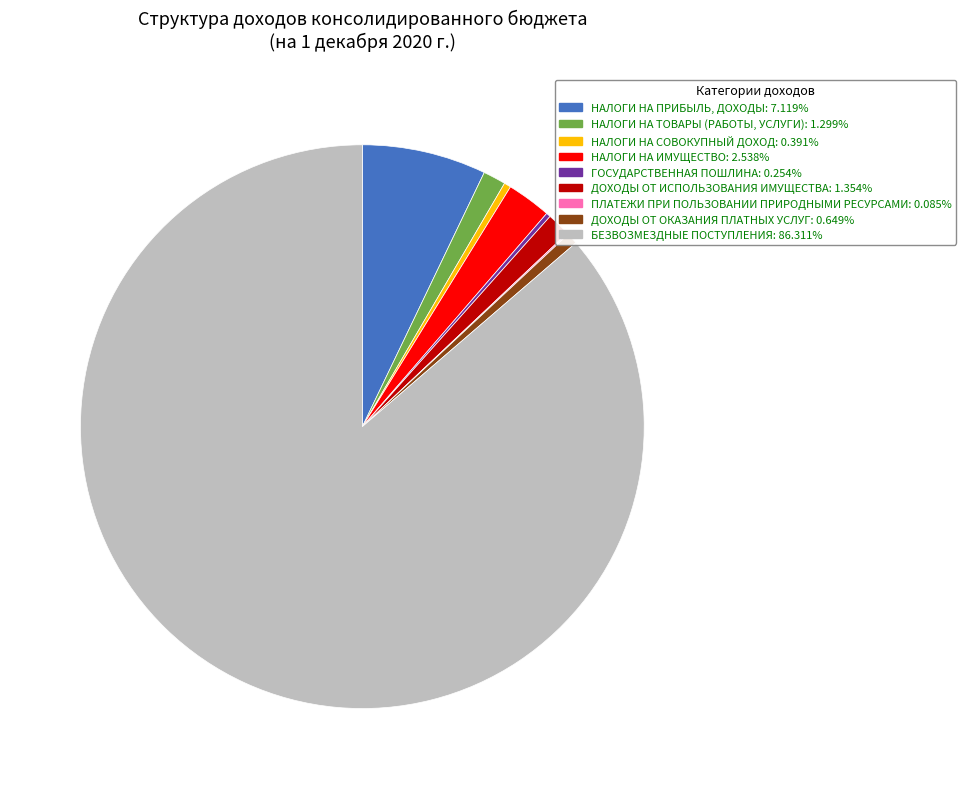

Combined, do НАЛОГИ НА ТОВАРЫ (РАБОТЫ, УСЛУГИ) and НАЛОГИ НА ИМУЩЕСТВО account for over 50%?

No